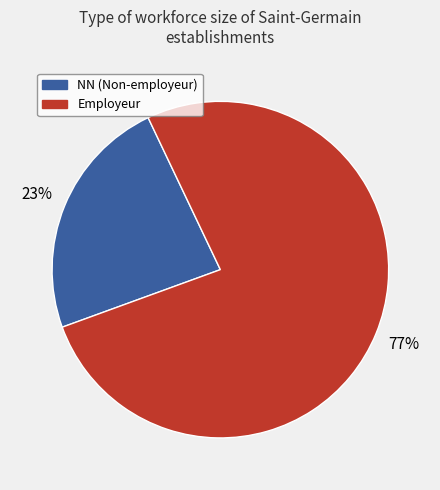

True or false: Employeur accounts for 77% of the total.

True